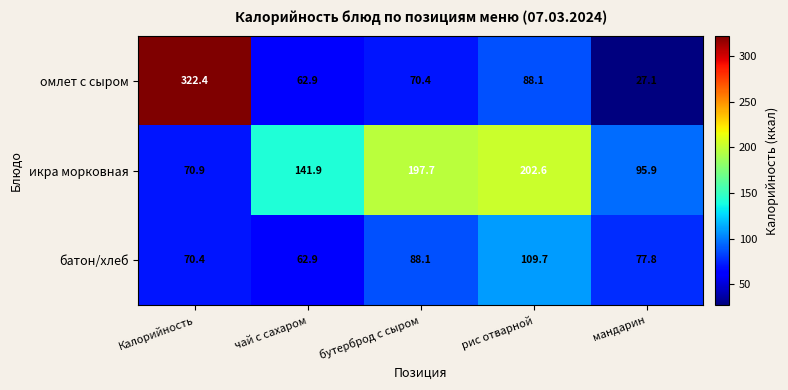

At мандарин, list the series in order from largest to smallest.

икра морковная, батон/хлеб, омлет с сыром